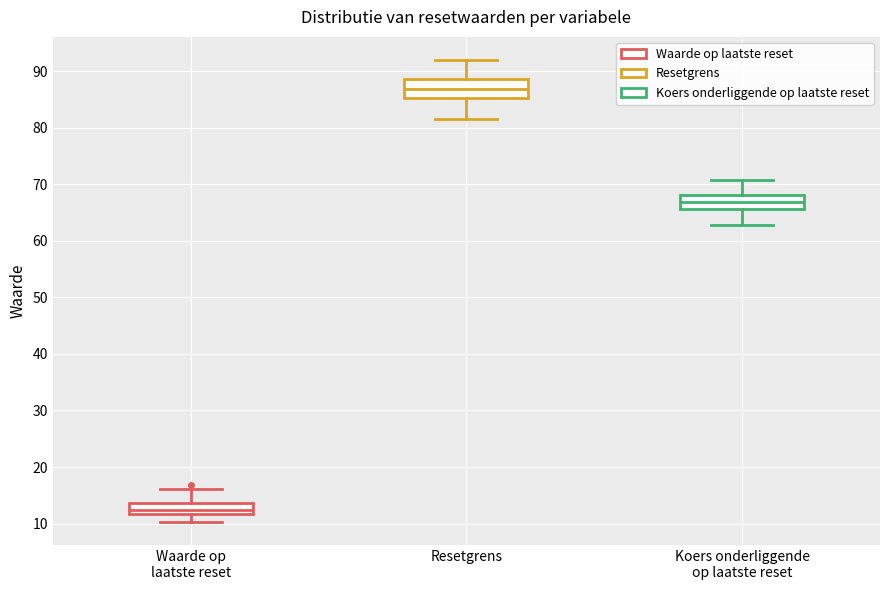

Which box has the highest median line?

Resetgrens